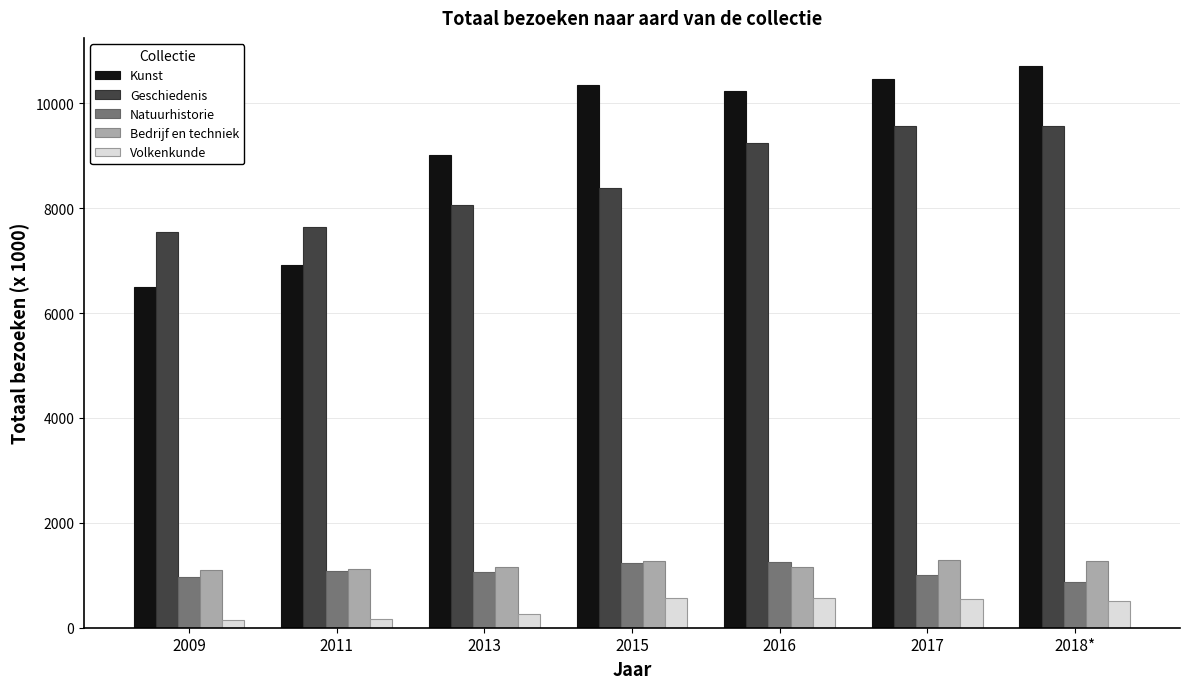

What is the label of the 5th bar from the left?

2016